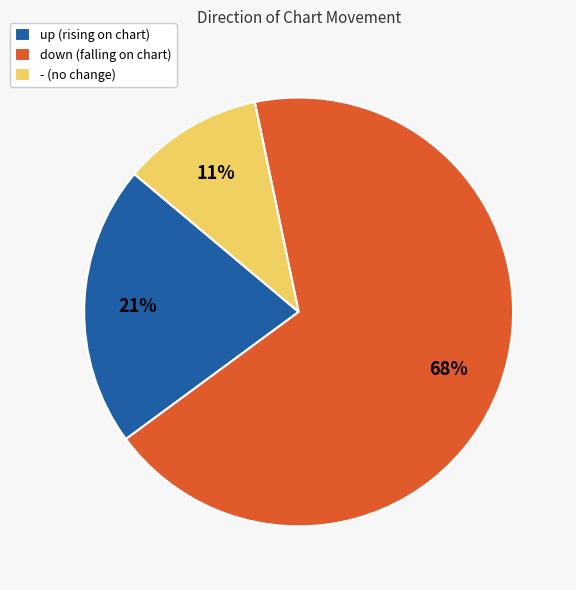

Count the number of slices in the pie.

3